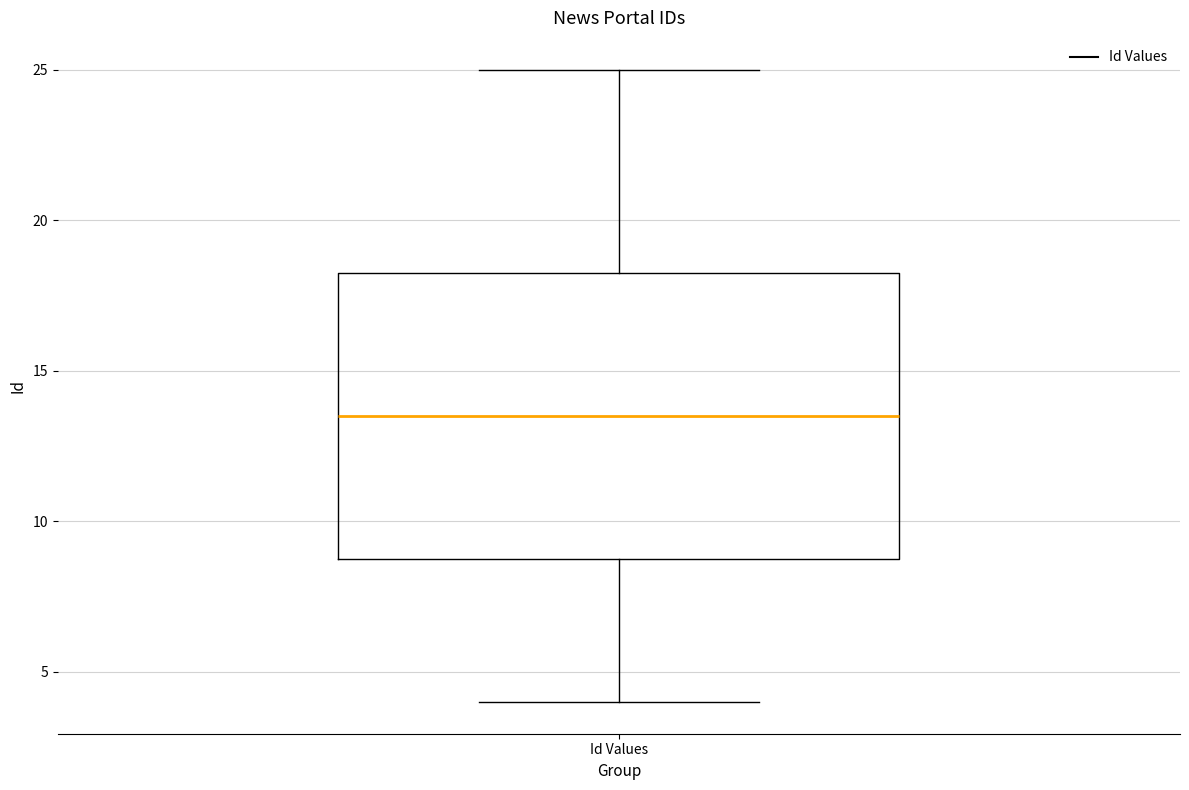

Transcribe this box plot: give where the median line is, the range the box spans, and where the two whiskers end, as read against the y-axis. The values are not printed on the chart, so give them approximately, as read against the axis.

median 13.5, box 9.0 to 18.5, whiskers 4.0 to 25.0